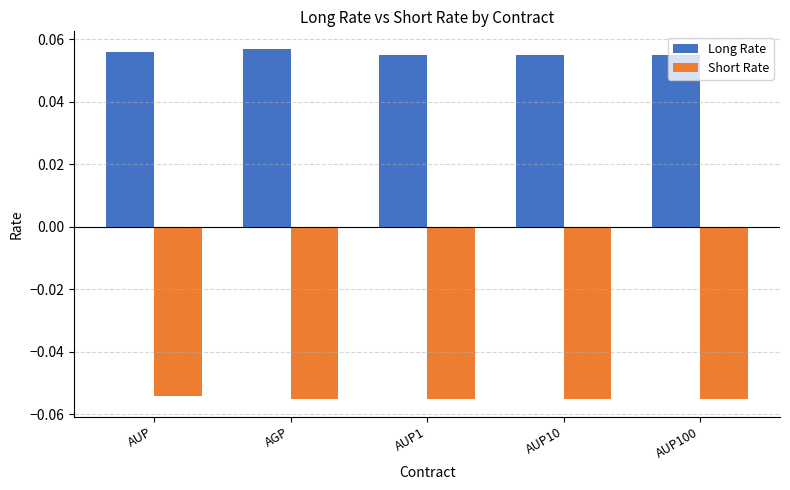

Is the value of Long Rate at AUP10 greater than the value of Short Rate at AUP?

Yes